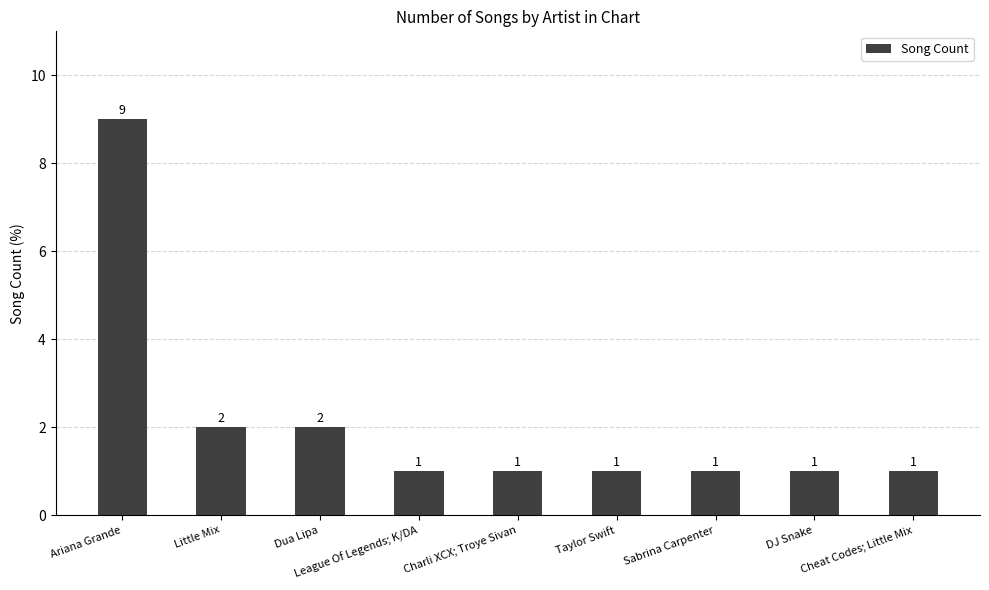

What is the value of the 5th bar from the left?

1